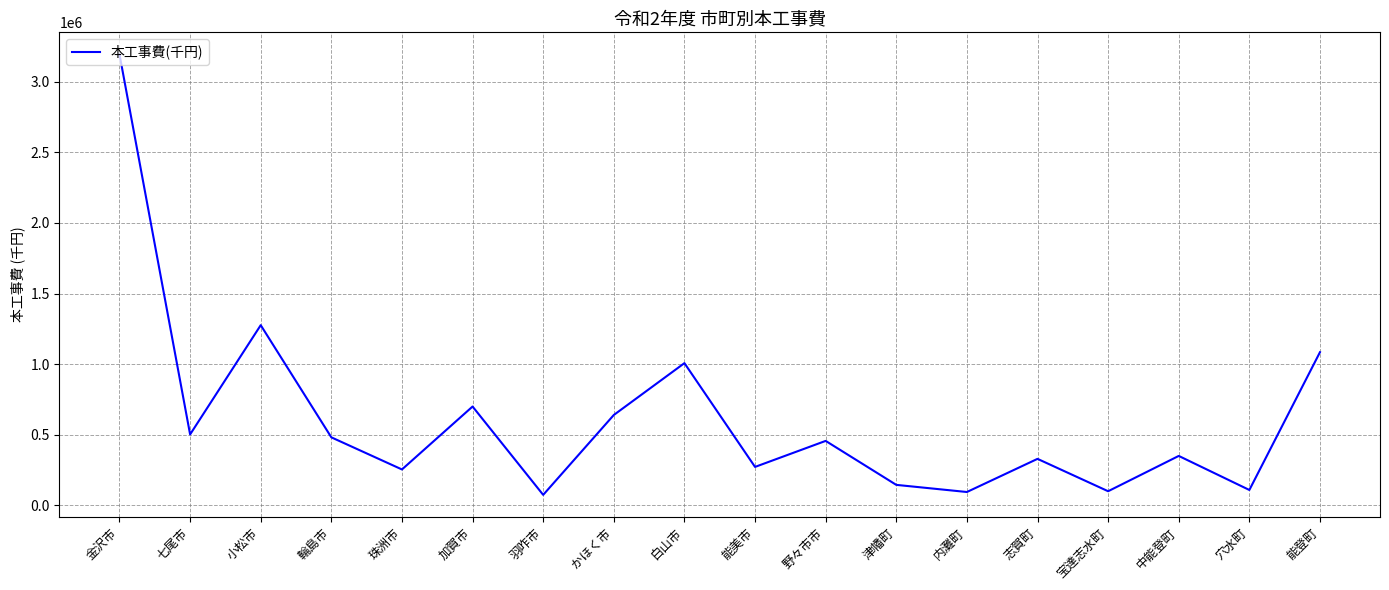

The value at 羽咋市 is 74844. True or false?

True